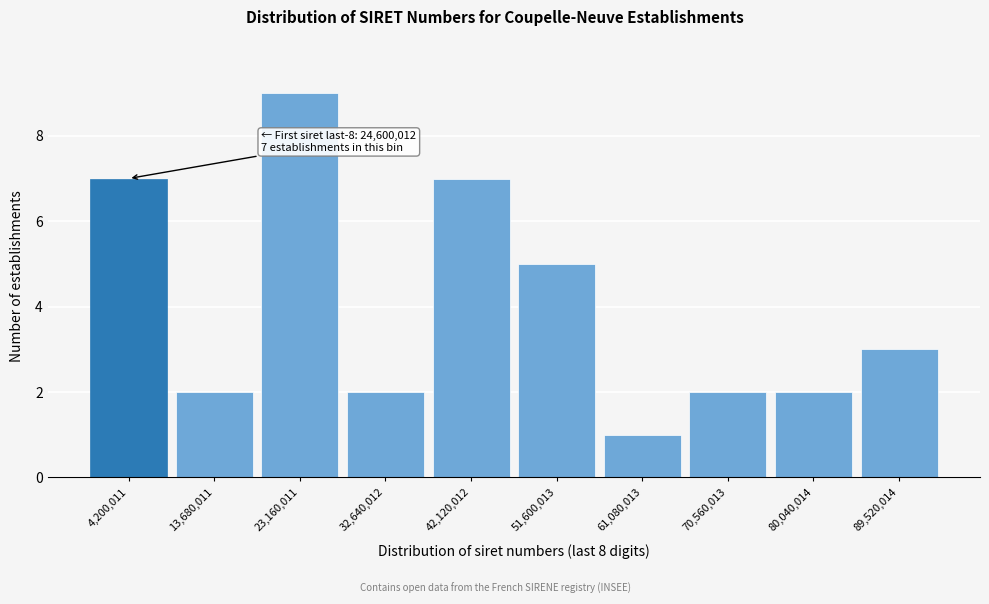

Reading left to right, what are all the values shown in this chart?

4,200,011=7	13,680,011=2	23,160,011=9	32,640,012=2	42,120,012=7	51,600,013=5	61,080,013=1	70,560,013=2	80,040,014=2	89,520,014=3